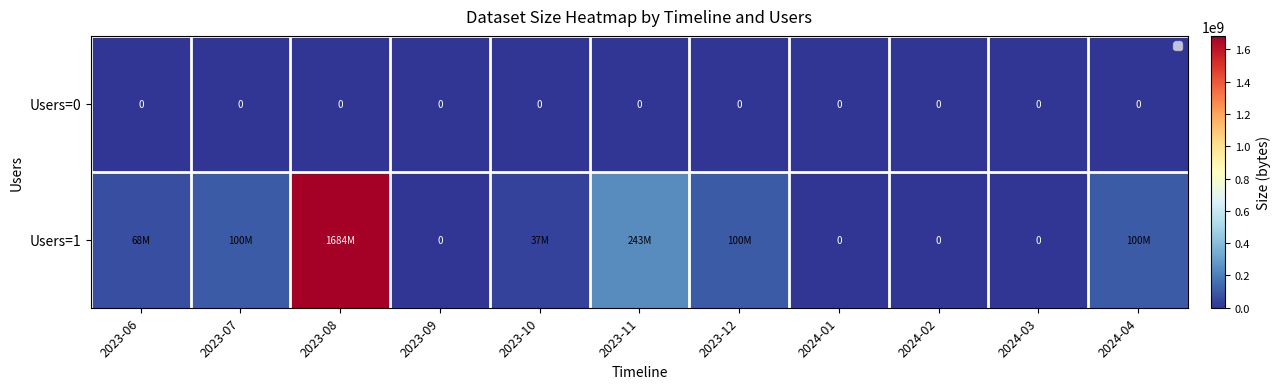

Count the number of categories in the chart.

11